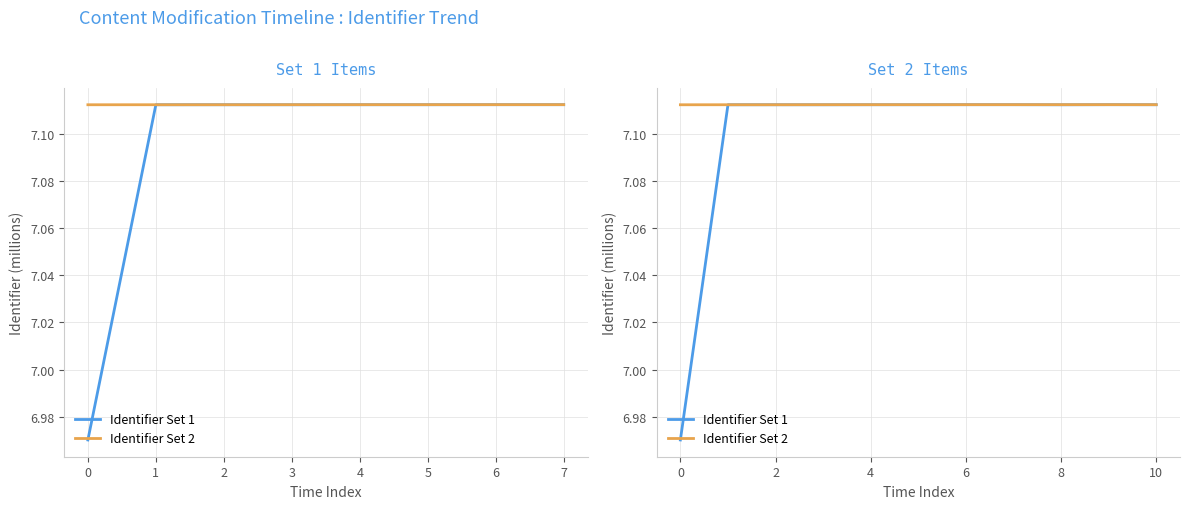

How many series are shown in this chart?

2